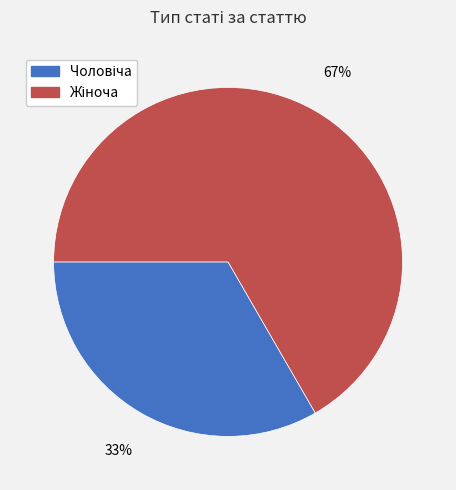

To the nearest percent, what is the average slice percentage?

50%